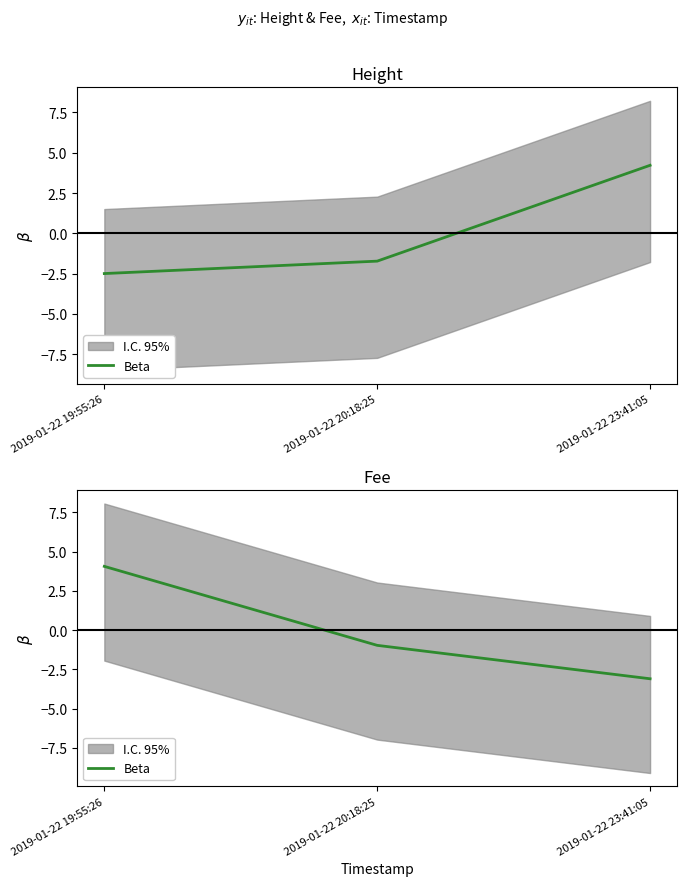

What is the change in value from 2019-01-22 19:55:26 to 2019-01-22 20:18:25?

-5.0